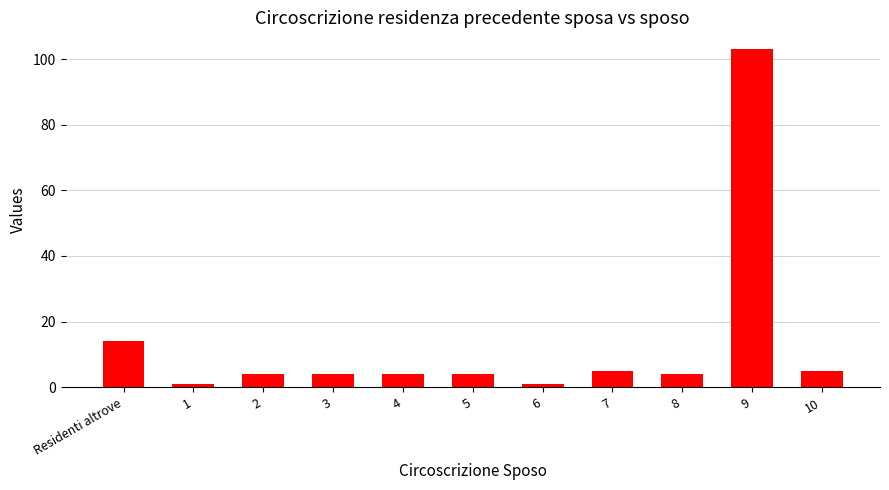

What is the value of the 2nd bar from the left?

1